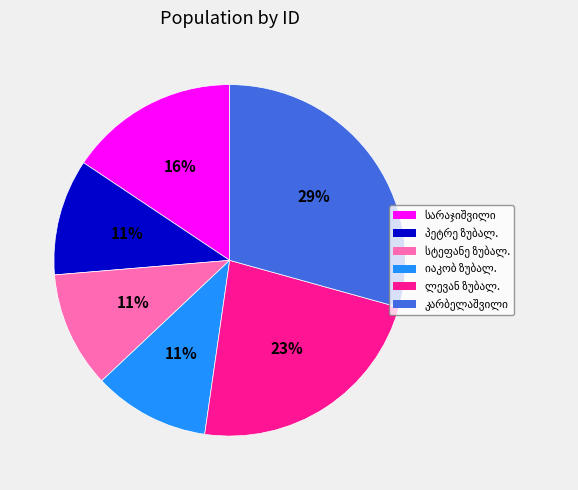

Does any single category account for the majority?

No